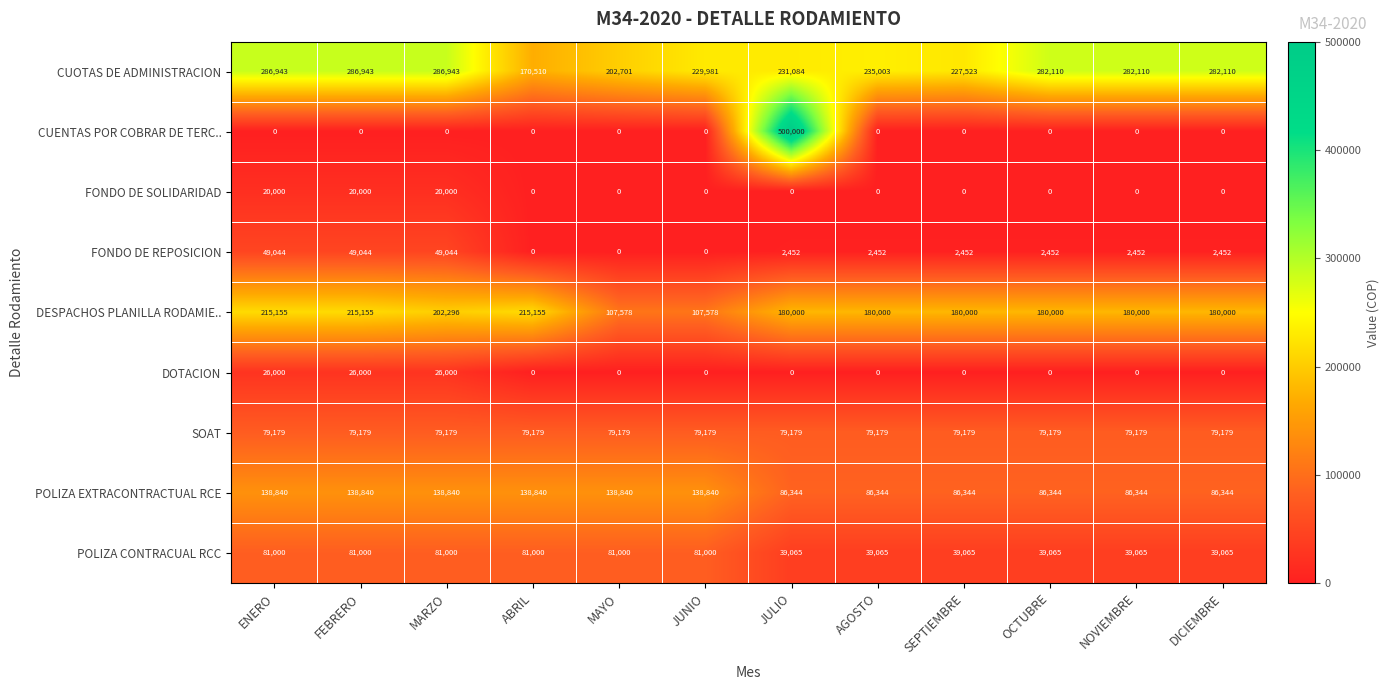

List the series in order of their peak value, lowest first.

FONDO DE SOLIDARIDAD, DOTACION, FONDO DE REPOSICION, SOAT, POLIZA CONTRACUAL RCC, POLIZA EXTRACONTRACTUAL RCE, DESPACHOS PLANILLA RODAMIE.., CUOTAS DE ADMINISTRACION, CUENTAS POR COBRAR DE TERC..